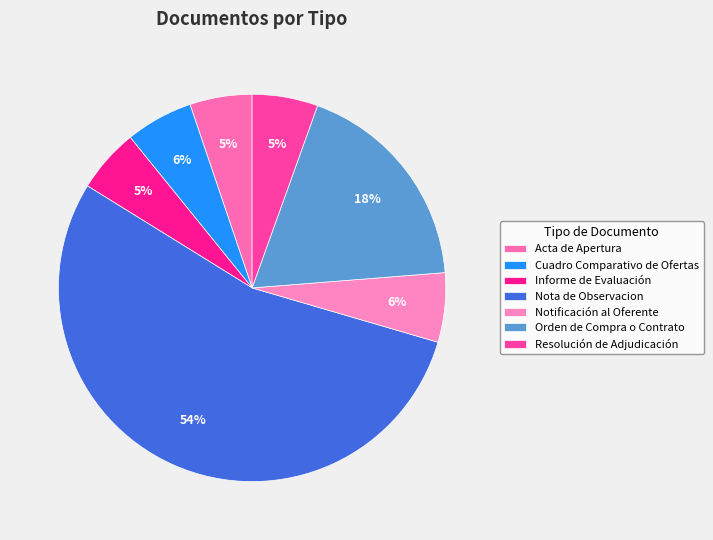

How many slices are in this pie chart?

7